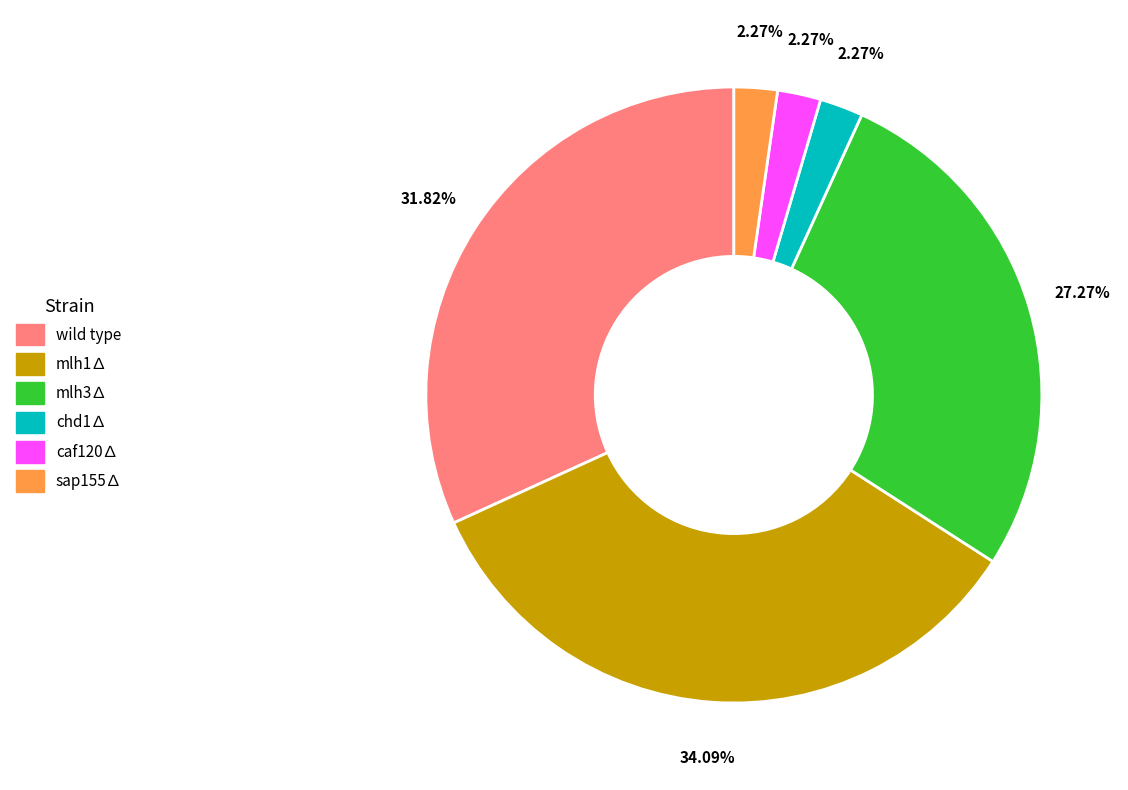

Is there any slice that represents more than half of the pie?

No